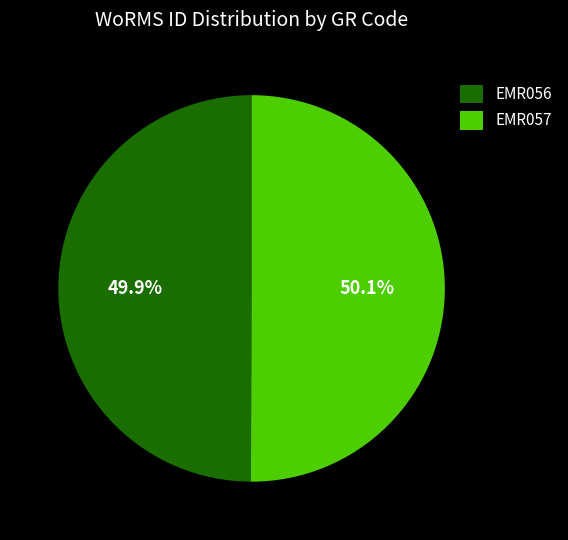

Approximately how many times larger is the value at EMR056 compared to EMR057?

1.0